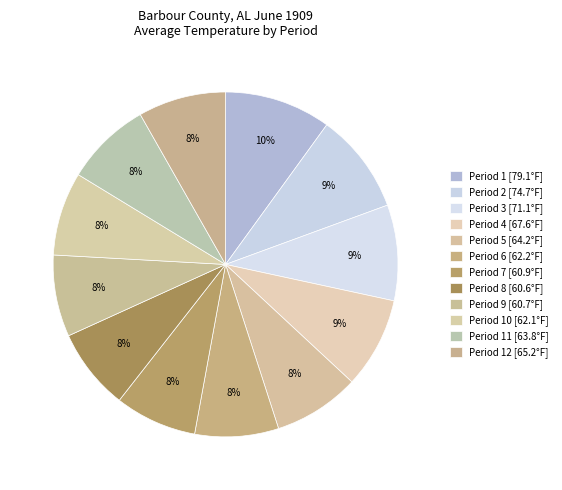

Count the number of slices in the pie.

12